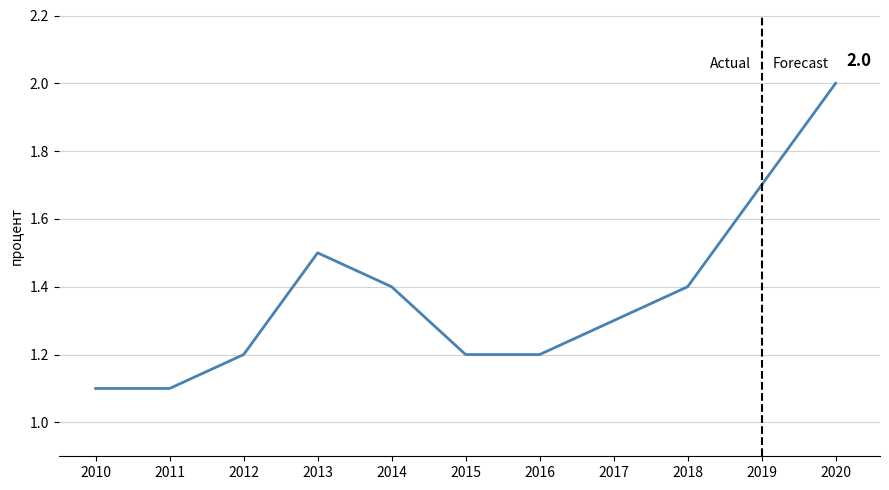

Reading left to right, what are all the values shown in this chart?

1.1	1.1	1.2	1.5	1.4	1.2	1.2	1.3	1.4	1.7